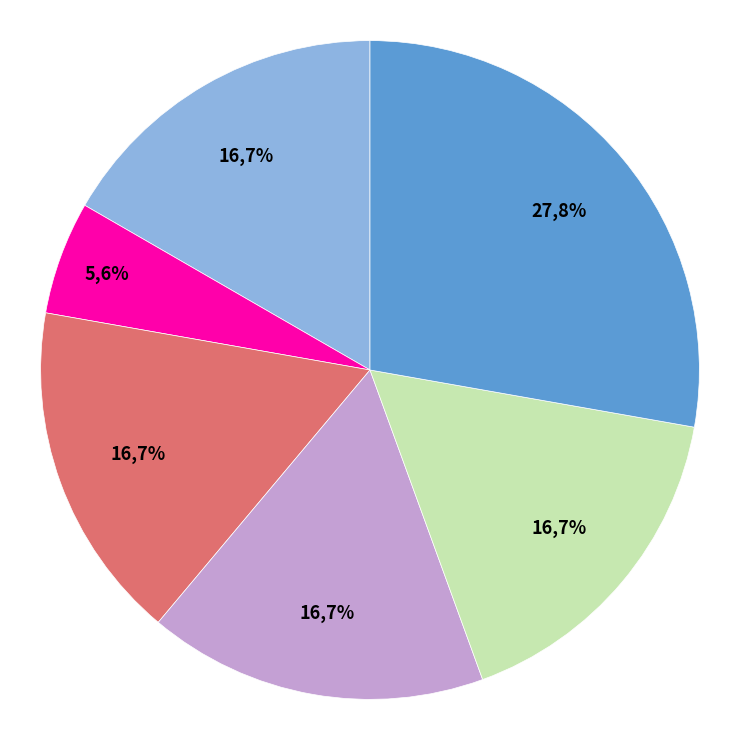

Is the sum of Airfield Operations Specialists and Plumbers, Pipefitters, and Steamfitters greater than half?

No